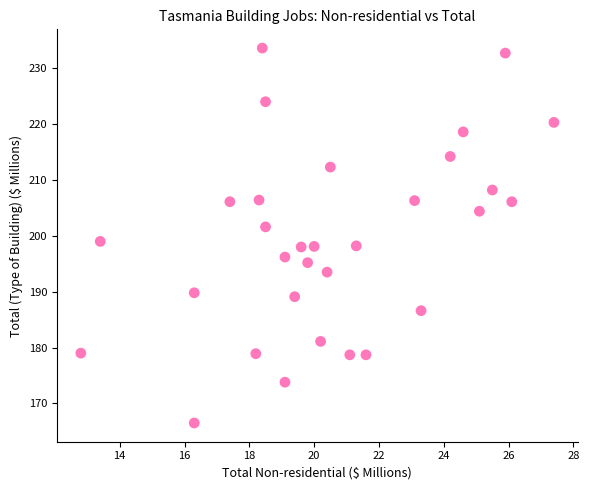

What is the range of X values (max minus min)?

14.6